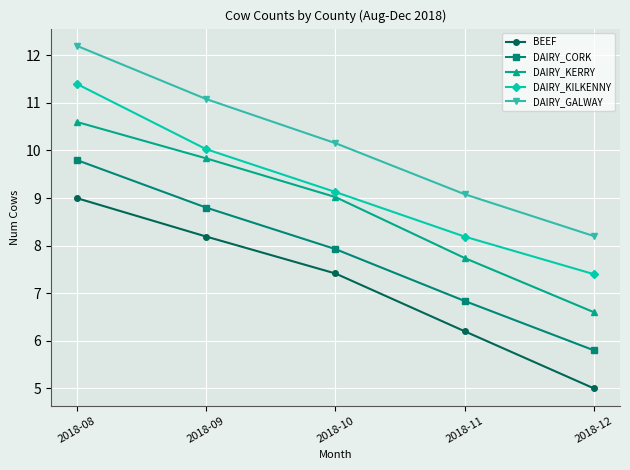

Between 2018-09 and 2018-11, which series saw the biggest shift?

DAIRY_KERRY